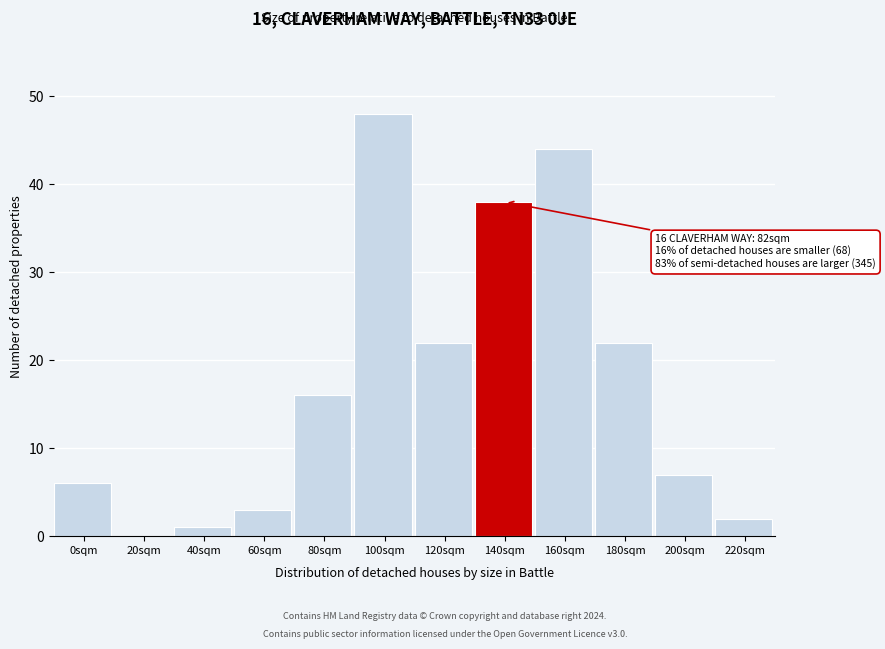

Reading left to right, extract all data points from this chart.

0sqm=6	20sqm=0	40sqm=1	60sqm=3	80sqm=16	100sqm=48	120sqm=22	140sqm=38	160sqm=44	180sqm=22	200sqm=7	220sqm=2